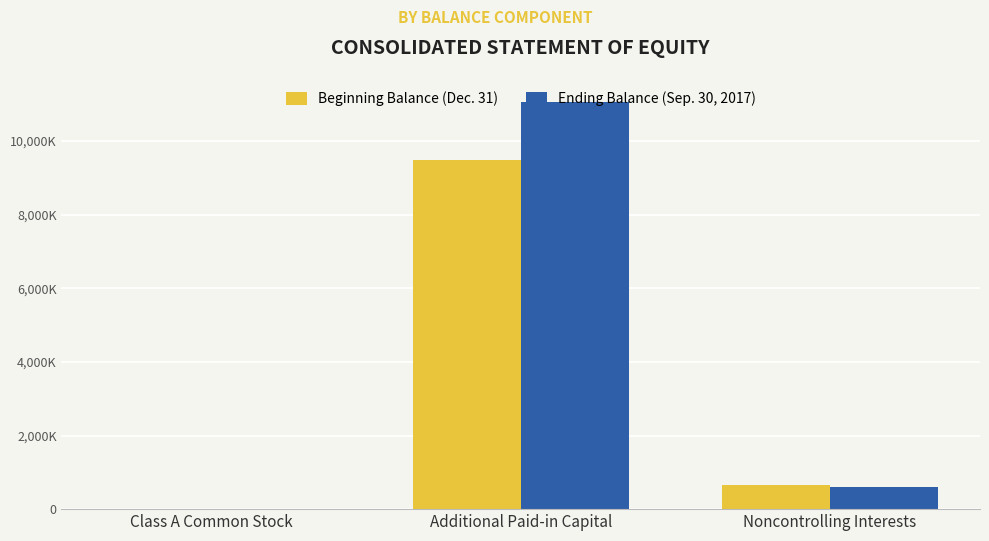

What is the average value of the Ending Balance (Sep. 30, 2017) series?

3890333